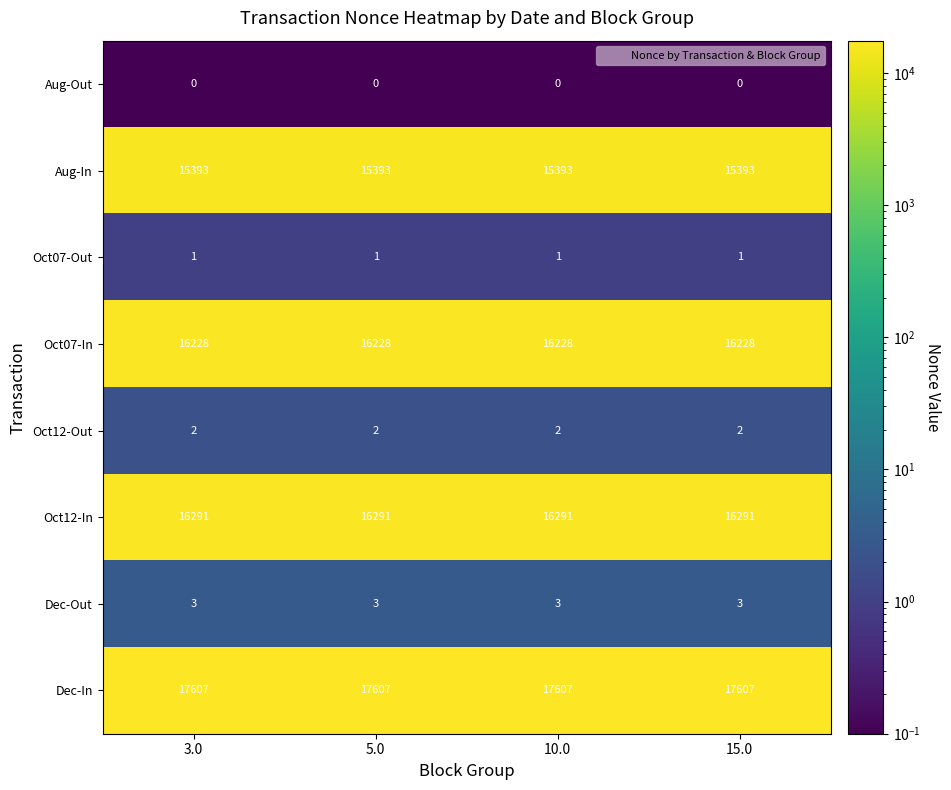

List the series in order of their peak value, highest first.

Dec-In, Oct12-In, Oct07-In, Aug-In, Dec-Out, Oct12-Out, Oct07-Out, Aug-Out